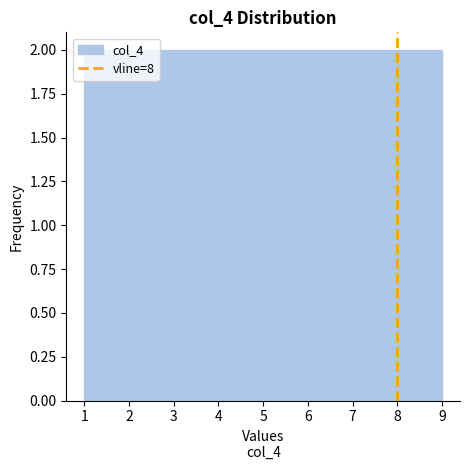

What is the height of the bar covering 7.2 to 8.1 on the x-axis? Neither the bar edges nor the heights are printed on the chart, so give them approximately, as read against the axes.

2